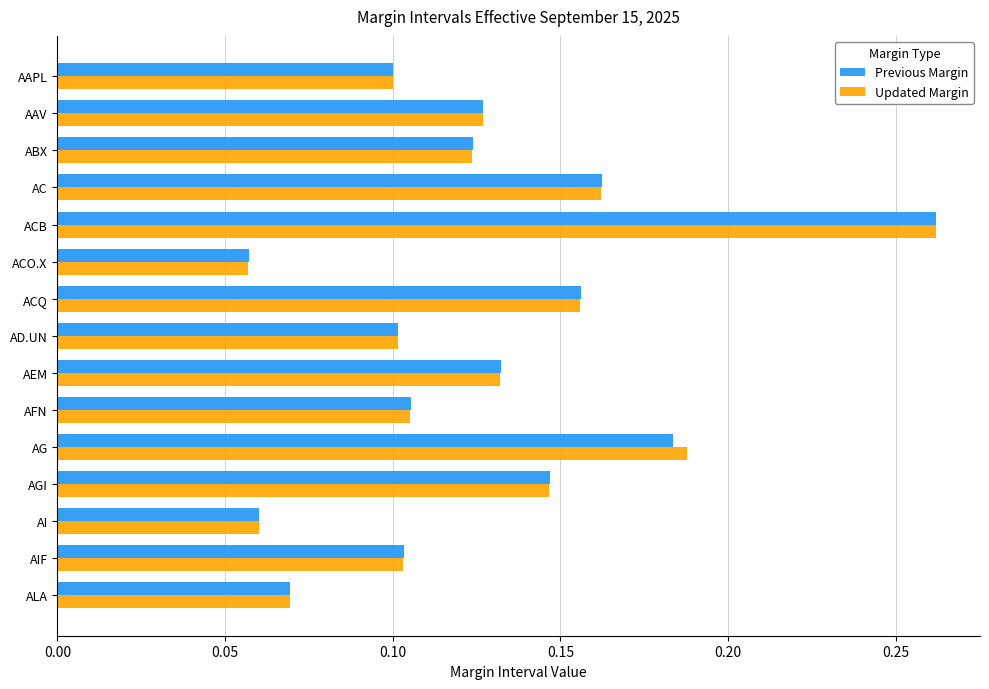

What is the sum of all Updated Margin values?

1.9